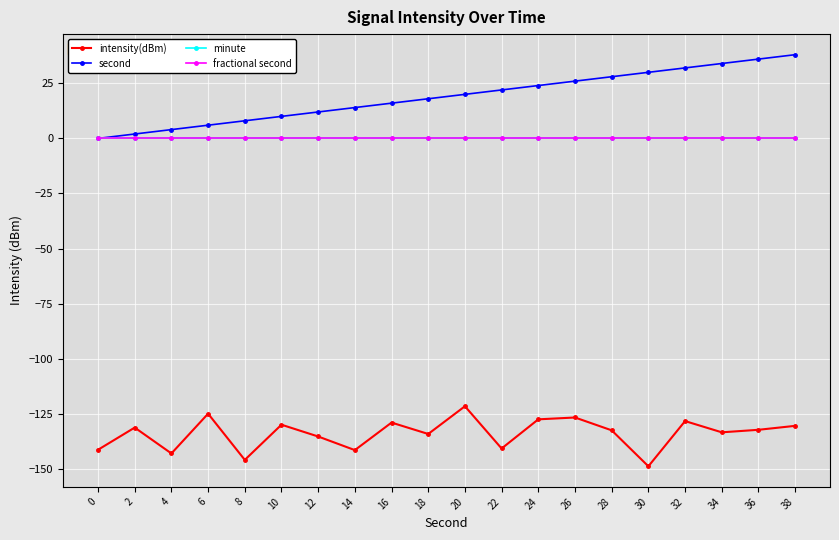

Does the chart display data point markers on the line(s)?

Yes